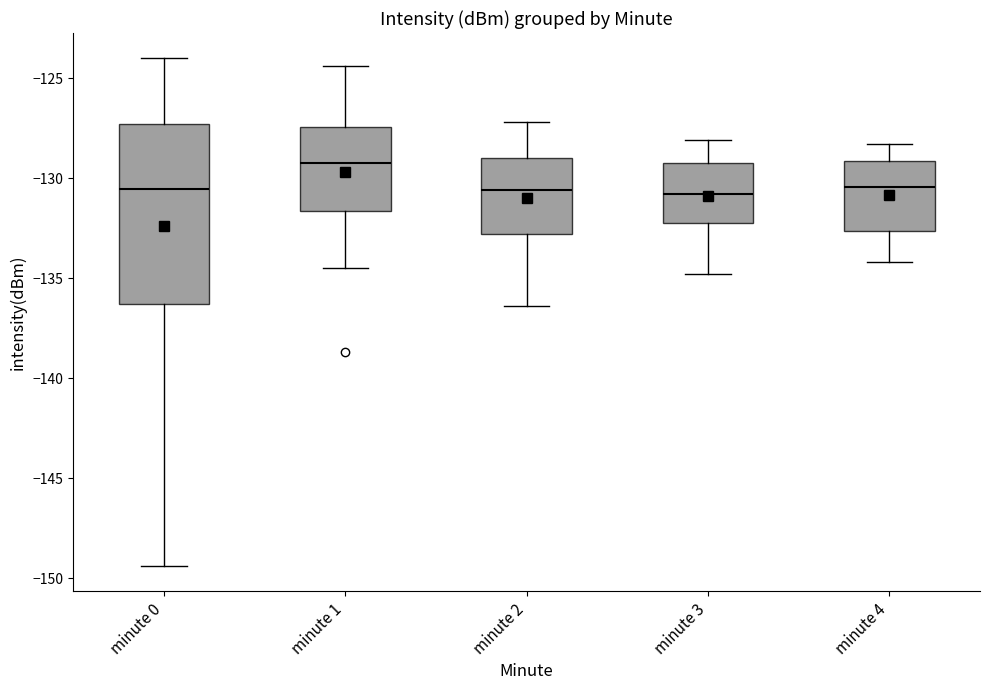

Where does the lower whisker of the box for minute 1 end on the y-axis? The values are not printed on the chart, so give them approximately, as read against the axis.

-134.5